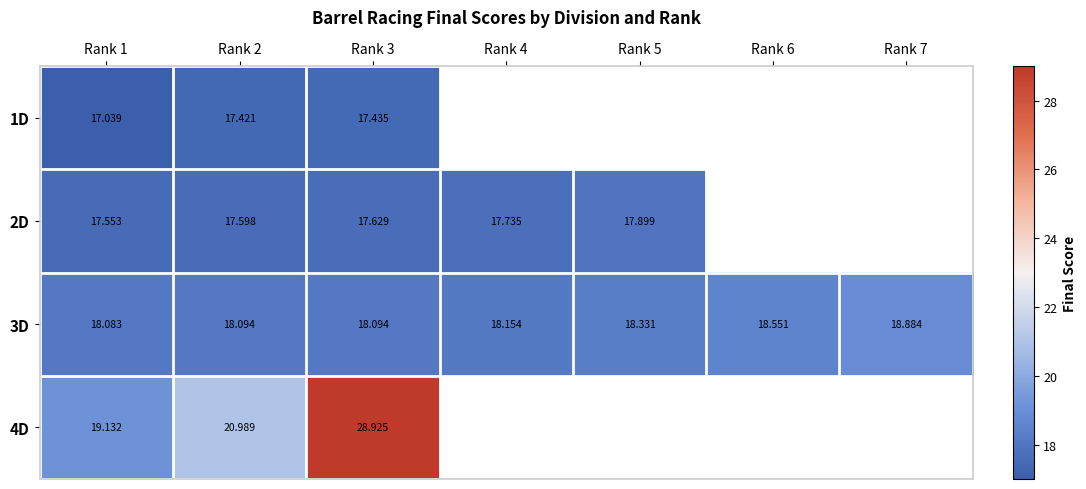

Is the value of 3D at Rank 2 greater than the value of 2D at Rank 2?

Yes